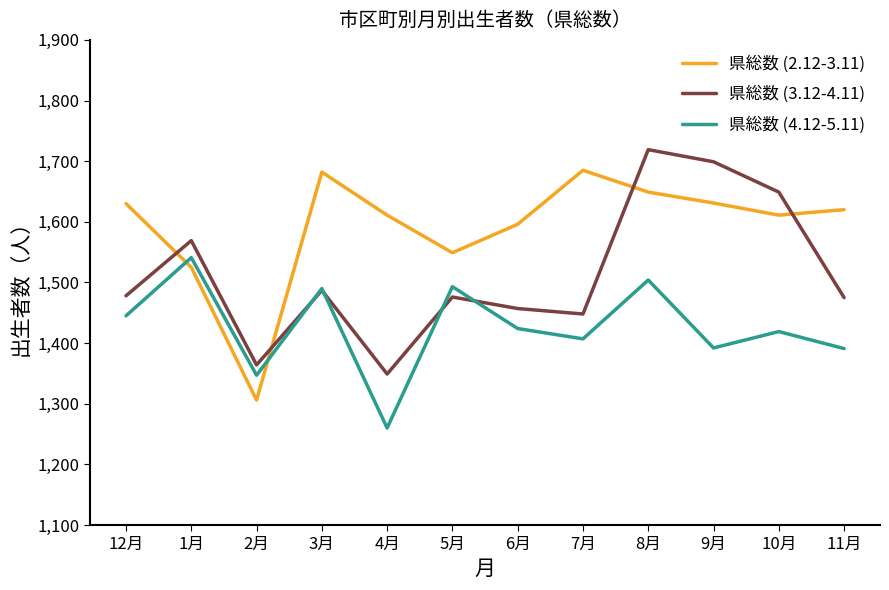

At how many categories does at least one series exceed 1581?

9